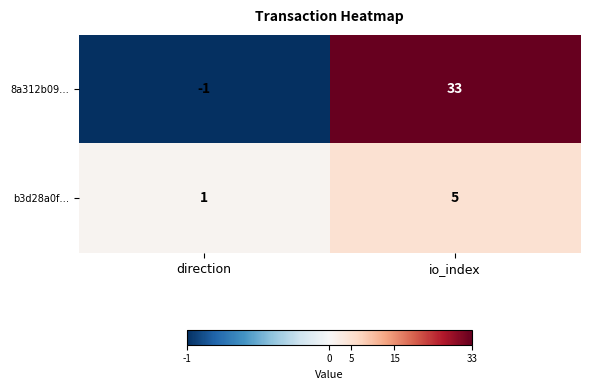

What is the maximum value for 8a312b09…?

33